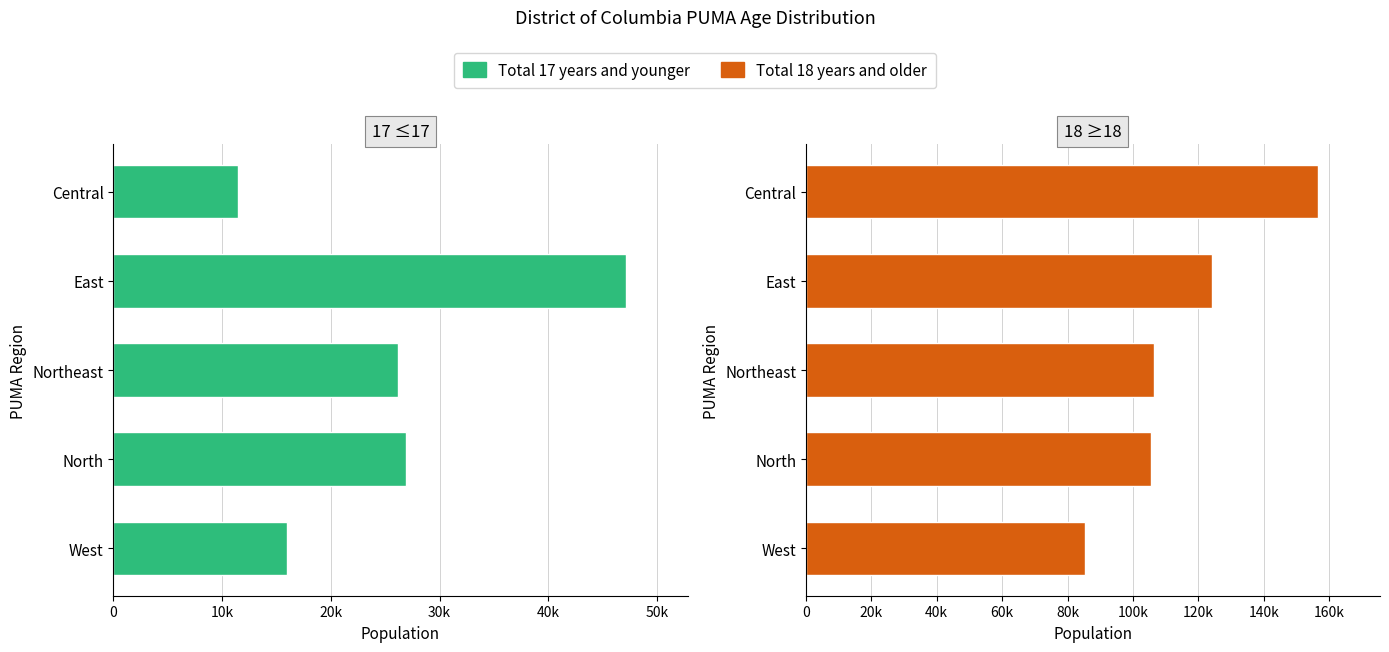

Reading left to right, extract all data points from this chart.

Total 17 years and younger: 15976	26888	26192	47144	11482
Total 18 years and older: 85431	105384	106402	124144	156706